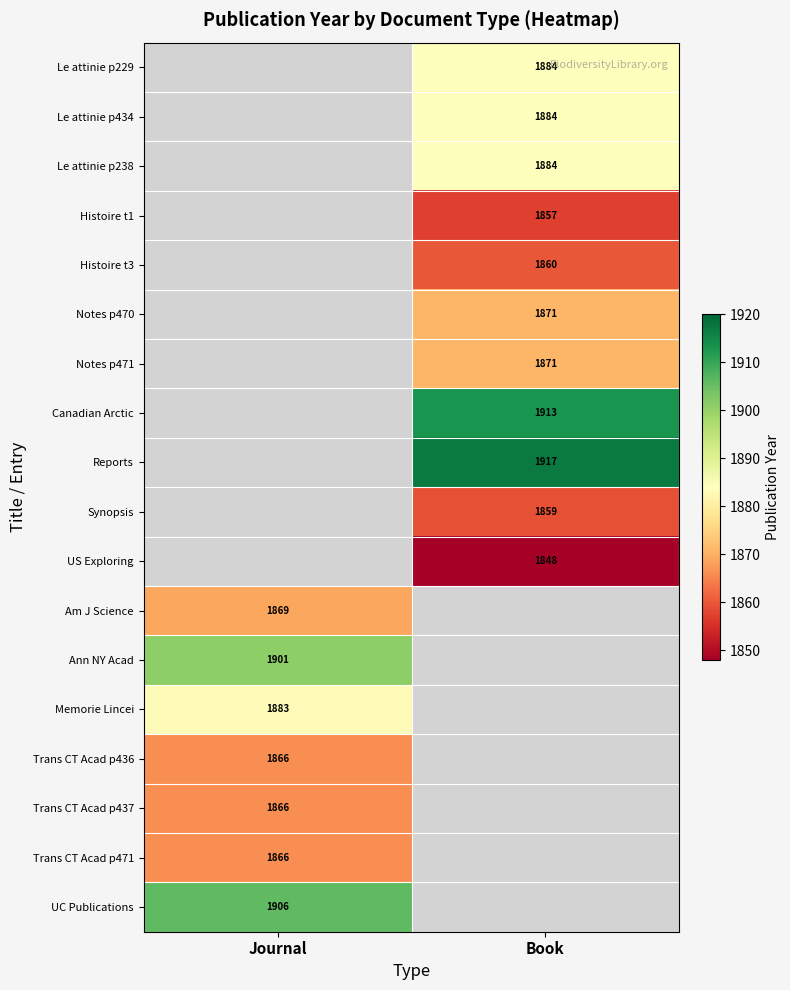

True or false: Am J Science has a value of 1246 at Journal.

False